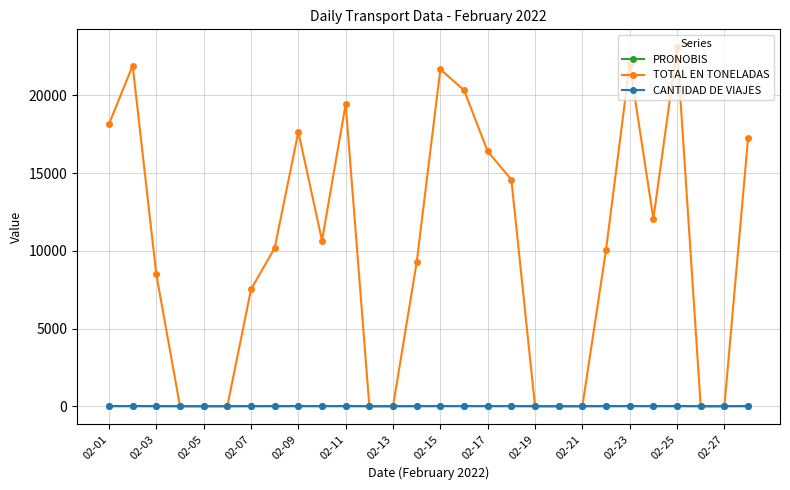

Which series has the largest total across all categories?

TOTAL EN TONELADAS